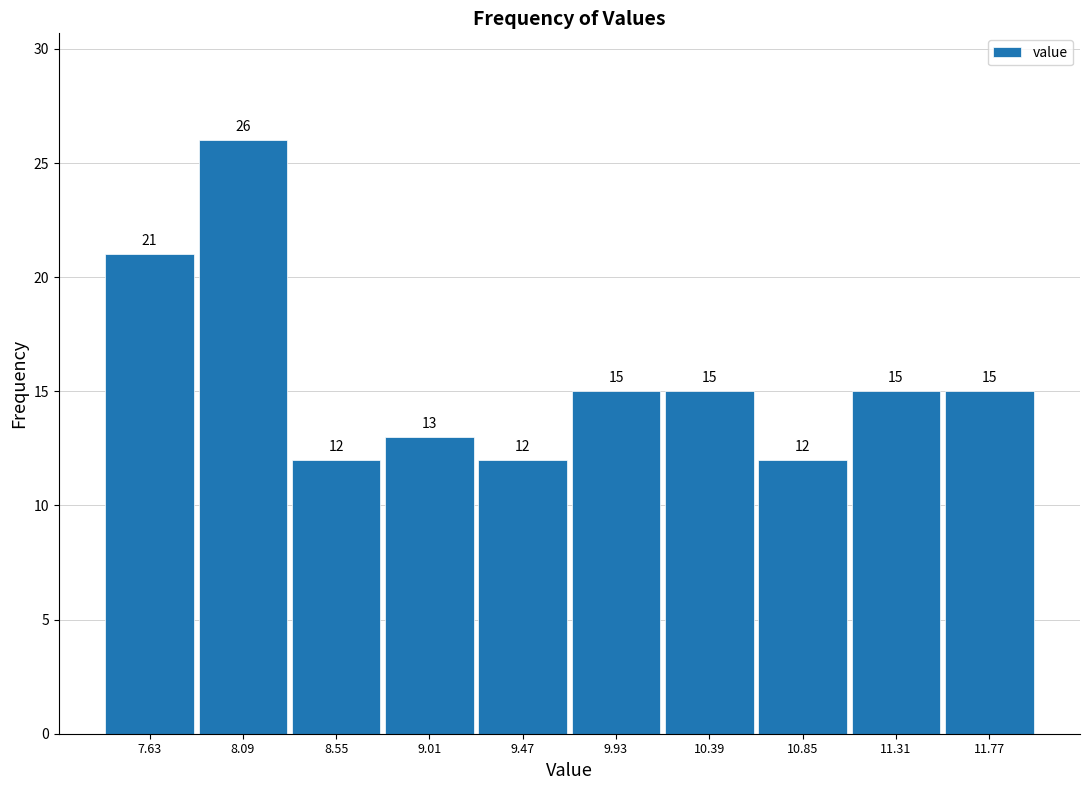

Reading left to right, list every bar in this chart as the range it spans on the x-axis followed by its height. The bar edges are not printed on the chart, so give them approximately, as read against the axis.

7.40 to 7.86: 21
7.86 to 8.32: 26
8.32 to 8.78: 12
8.78 to 9.24: 13
9.24 to 9.70: 12
9.70 to 10.16: 15
10.16 to 10.62: 15
10.62 to 11.08: 12
11.08 to 11.54: 15
11.54 to 12.00: 15